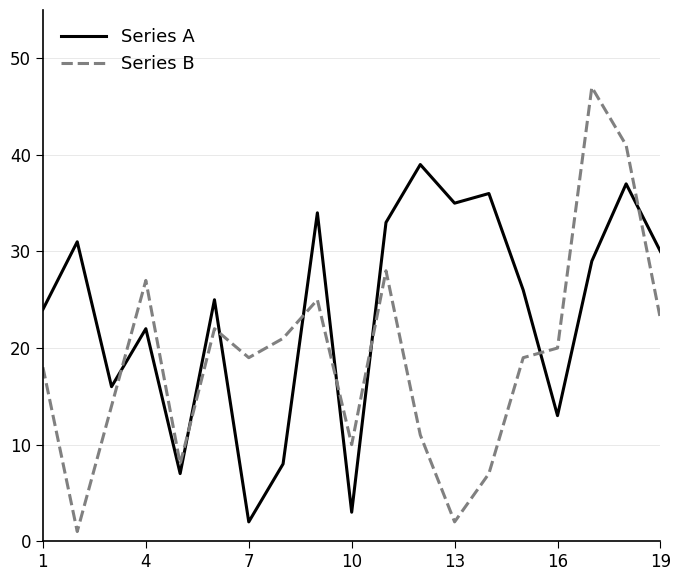

Which series has the widest spread of values?

Series B